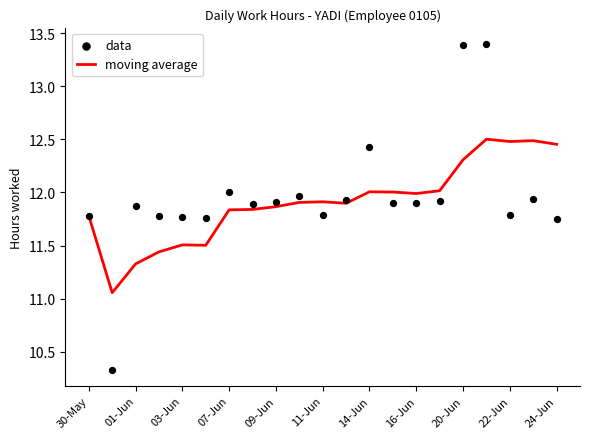

What is the total value across all series at 13?

23.9